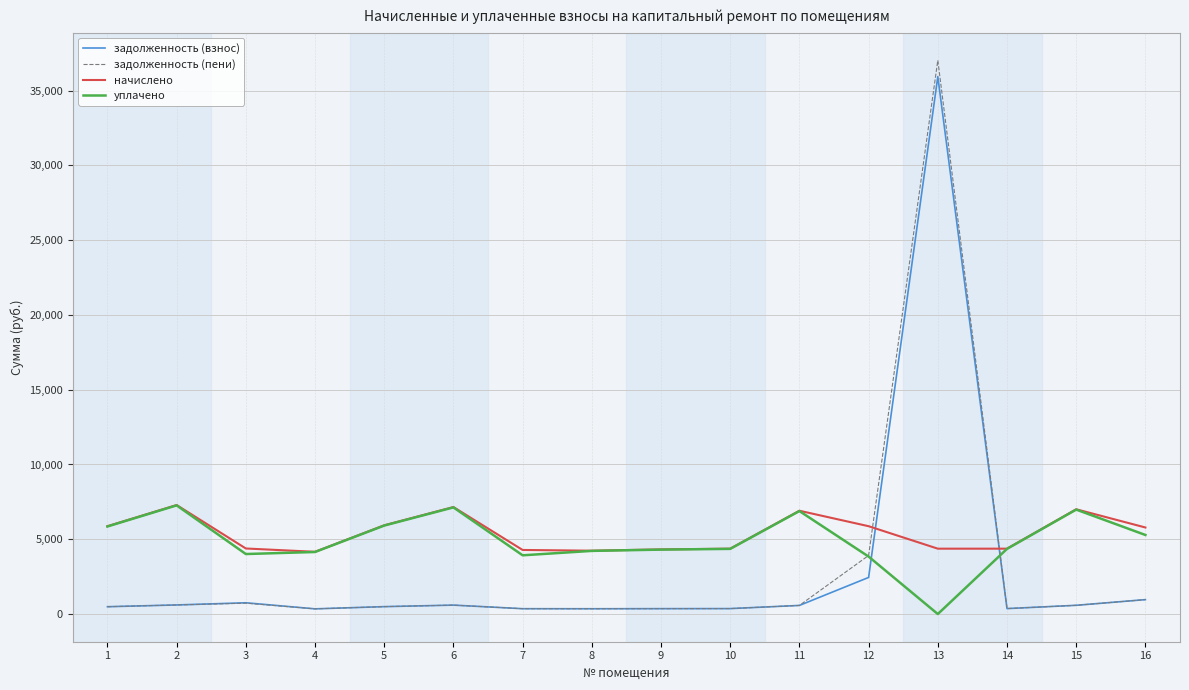

What is the spread (max minus min) of values at 5?

5440.2